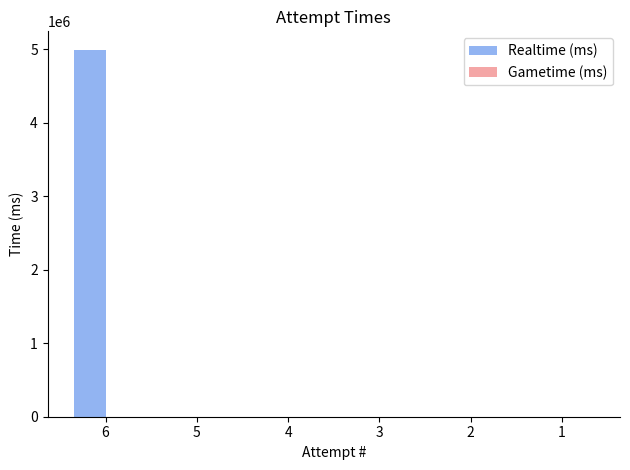

Reading left to right, extract all data points from this chart.

6=4991720	5=0	4=0	3=0	2=0	1=0